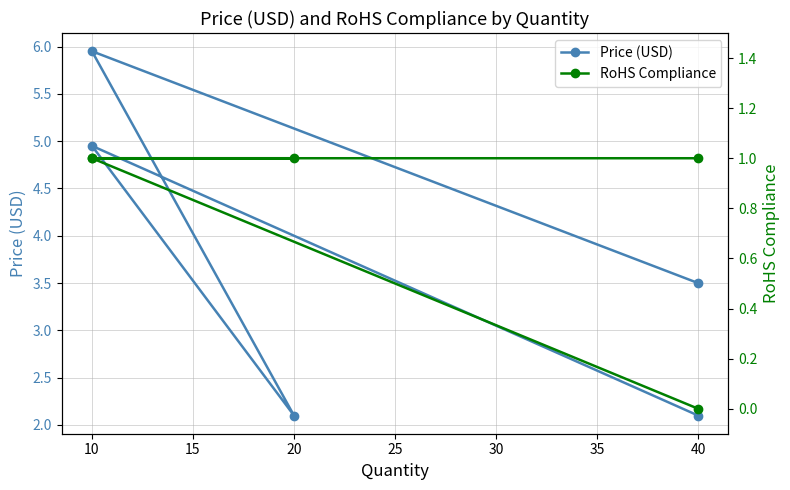

How many data points in RoHS Compliance are less than 1?

1